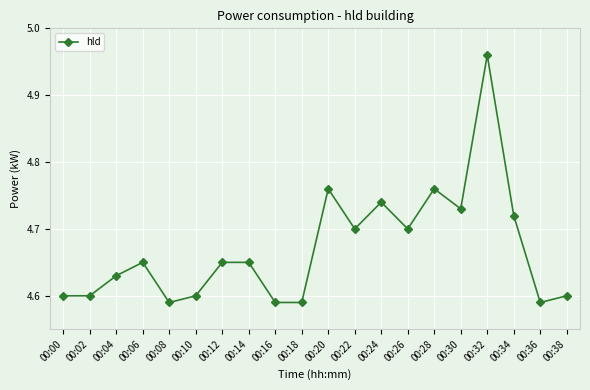

Is it true that the value at 00:08 is 1.6?

False